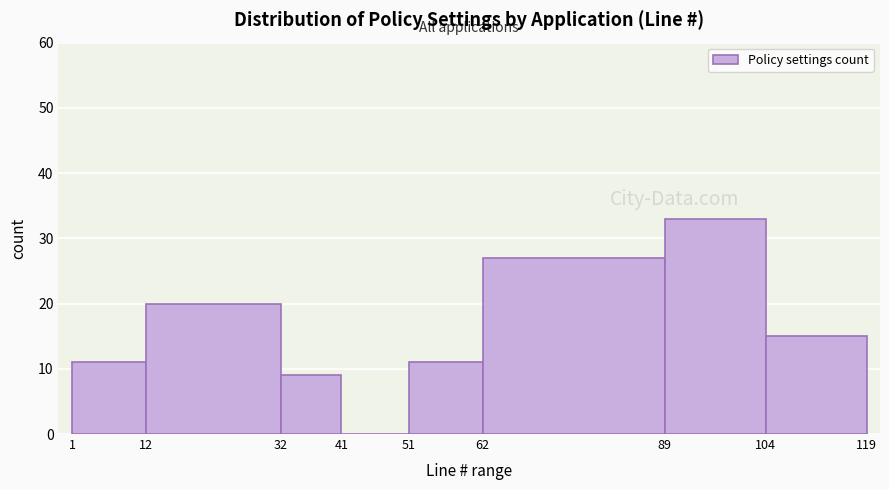

How tall is the bar that spans 51 to 62 on the x-axis? The values are not printed on the chart, so give them approximately, as read against the axis.

11